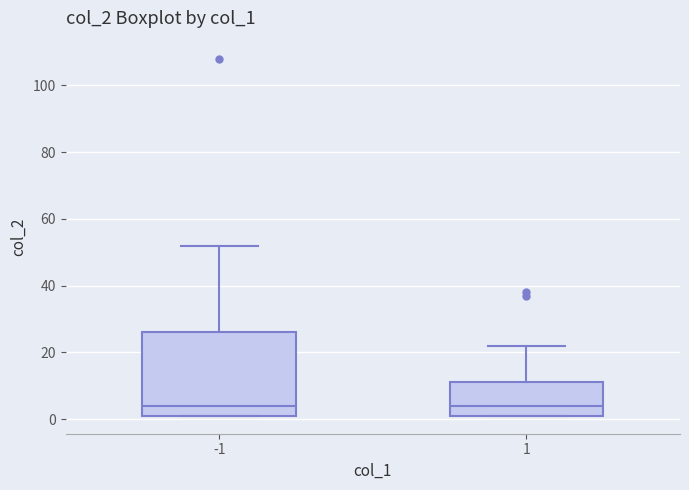

Reading left to right, transcribe this box plot: for each box, give where its median line is, the range the box spans, and where its two whiskers end, as read against the y-axis. The values are not printed on the chart, so give them approximately, as read against the axis.

-1: median 4, box 2 to 26, whiskers 2 to 52
1: median 4, box 2 to 12, whiskers 2 to 22